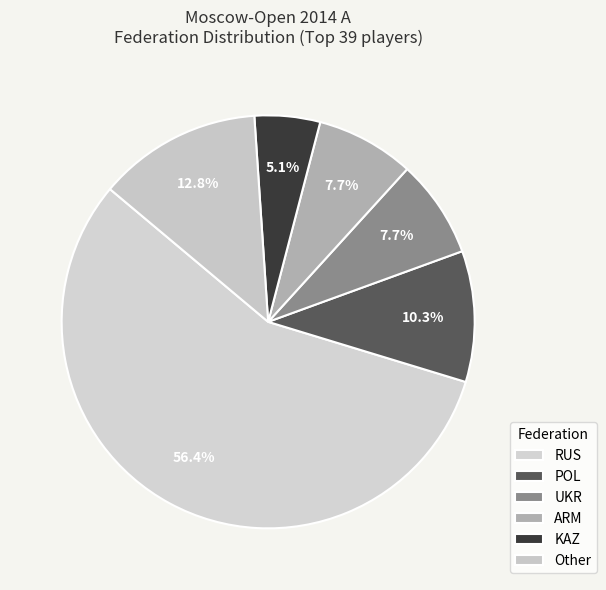

To the nearest percent, what portion does POL represent?

10%